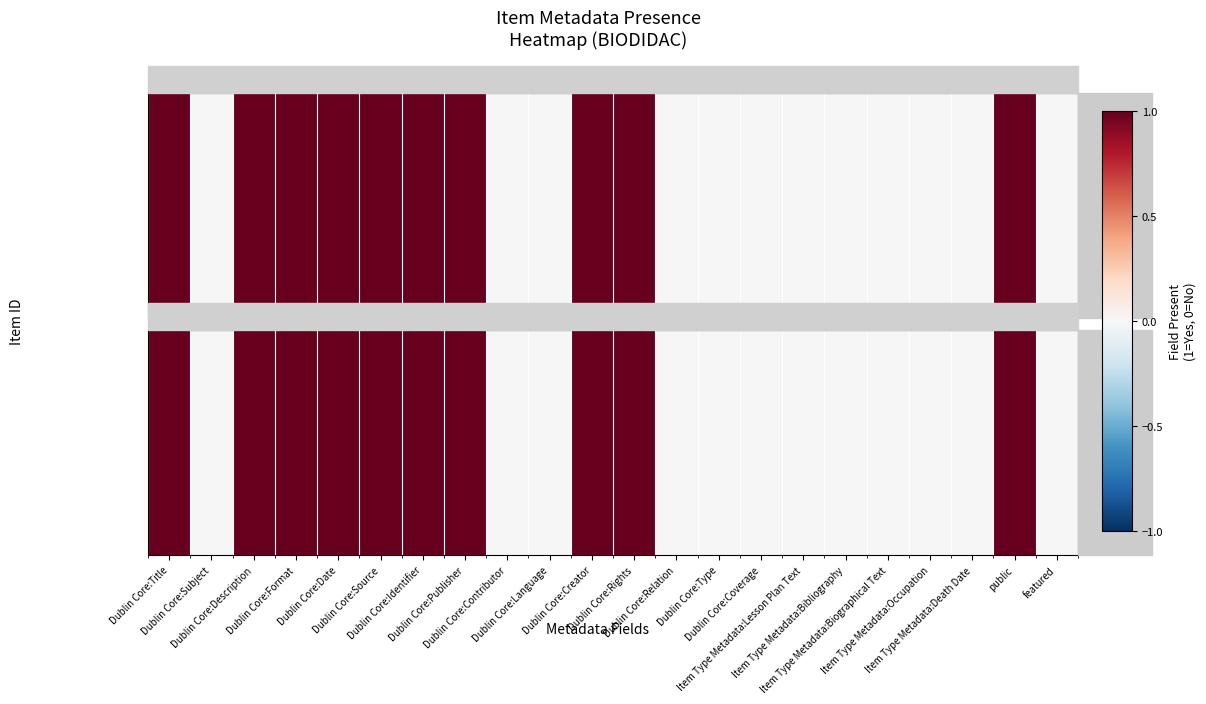

Reading left to right, what are all the values shown in this chart?

1	0	1	1	1	1	1	1	0	0	1	1	0	0	0	0	0	0	0	0	1	0